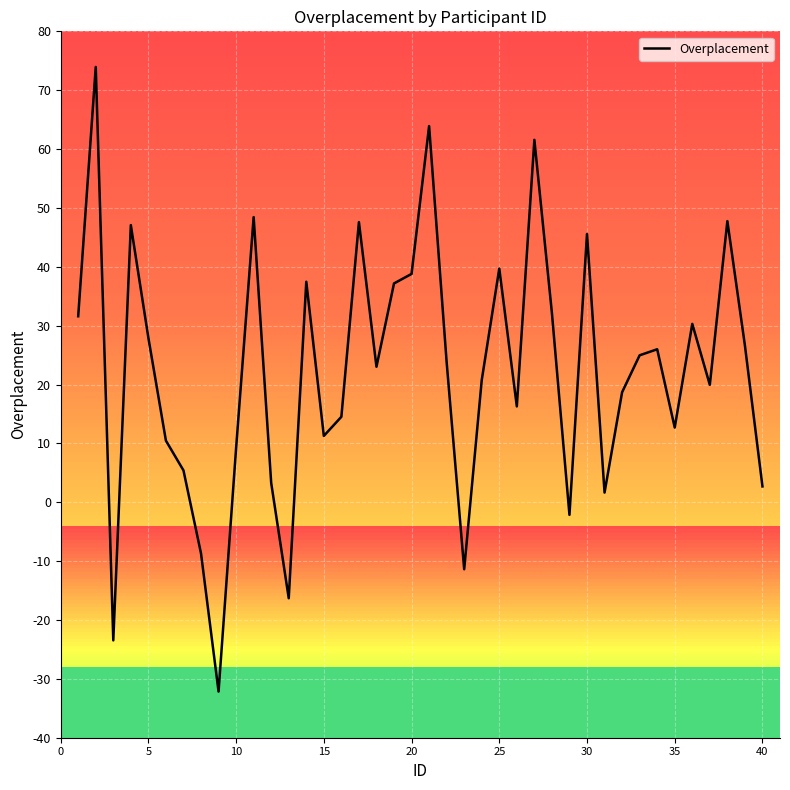

What is the maximum value shown in the chart?

73.9